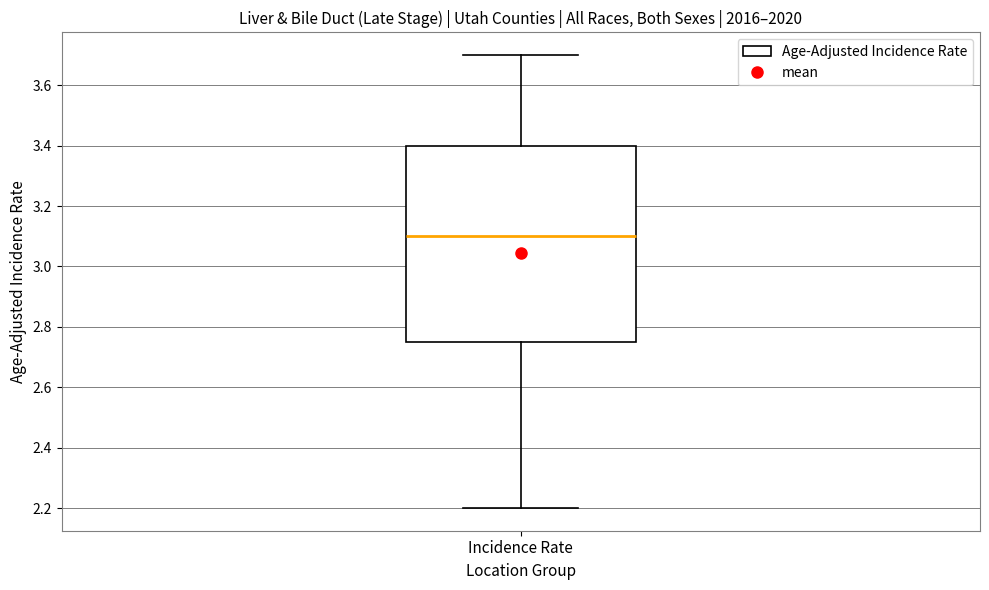

Read this box plot against the y-axis: the position of the median line, the range covered by the box, and the ends of both whiskers. The values are not printed on the chart, so give them approximately, as read against the axis.

median 3.10, box 2.76 to 3.40, whiskers 2.20 to 3.70